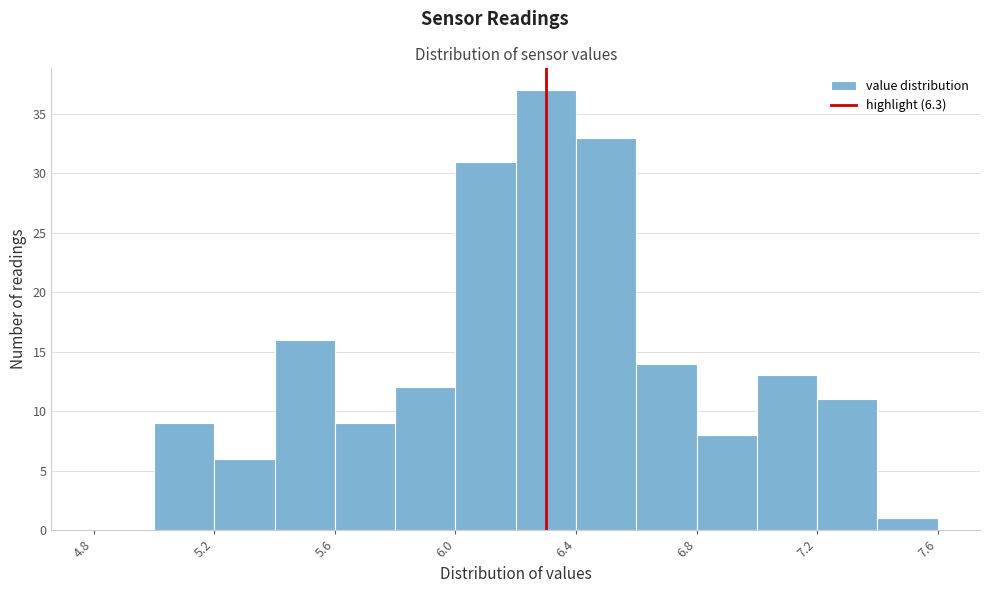

How tall is the bar that spans 6.2 to 6.4 on the x-axis? The values are not printed on the chart, so give them approximately, as read against the axis.

37